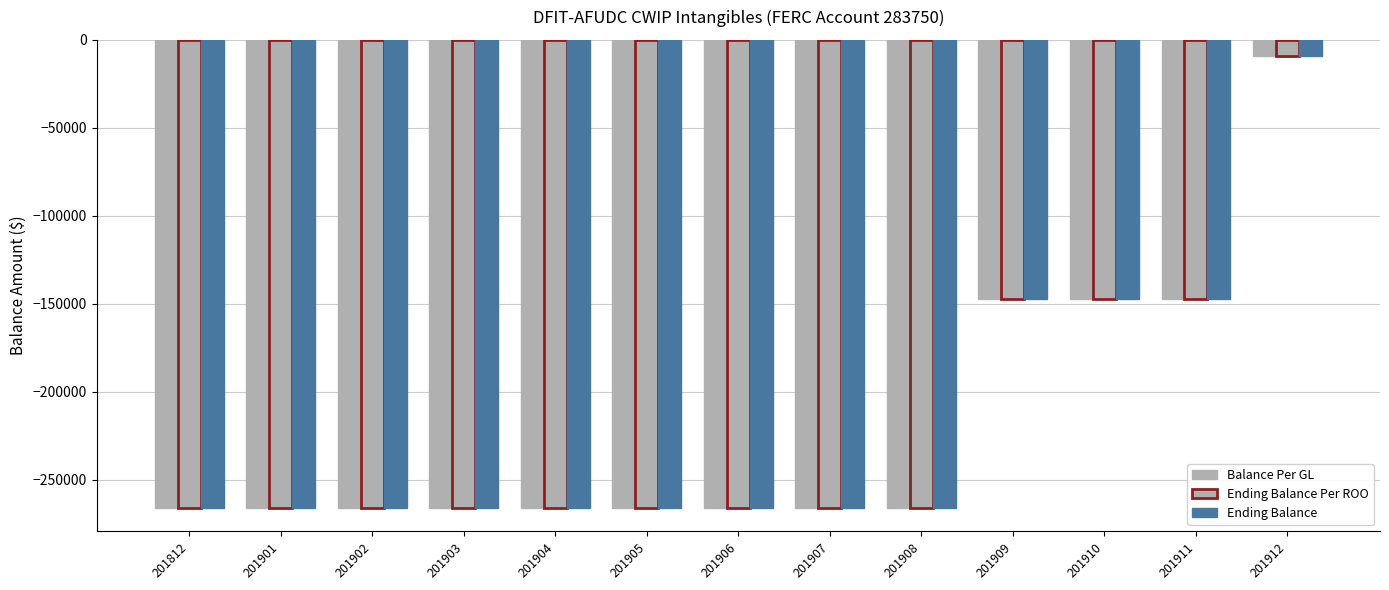

How many bars are there in each group?

3